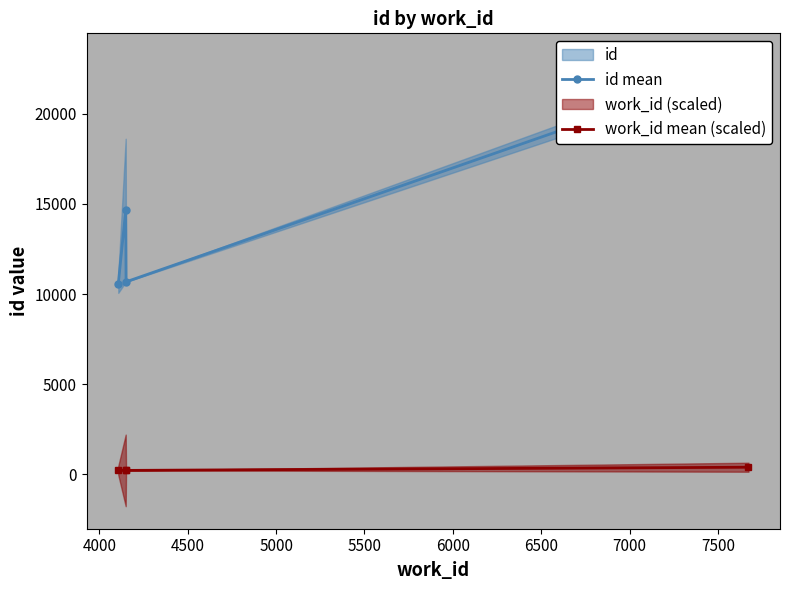

True or false: work_id mean (scaled) has more than 1 points higher than both neighbors.

False